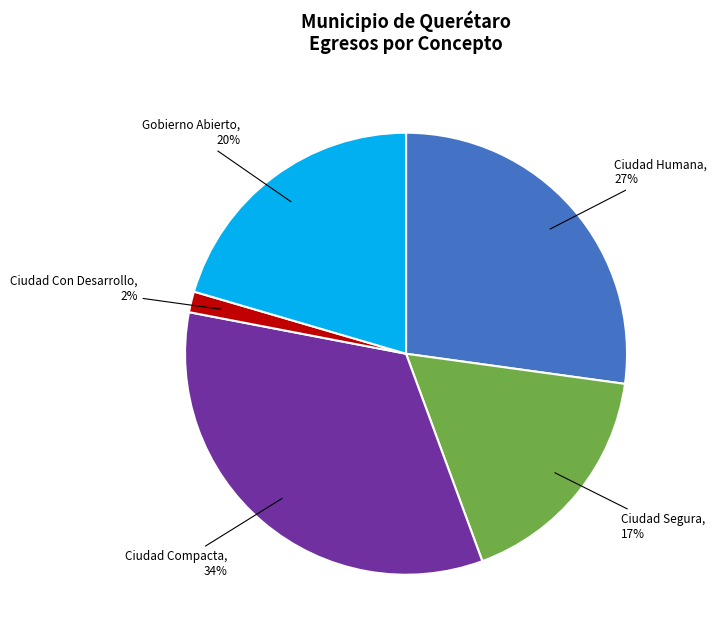

To the nearest percent, what is the difference between the largest and smallest slice percentages?

32%